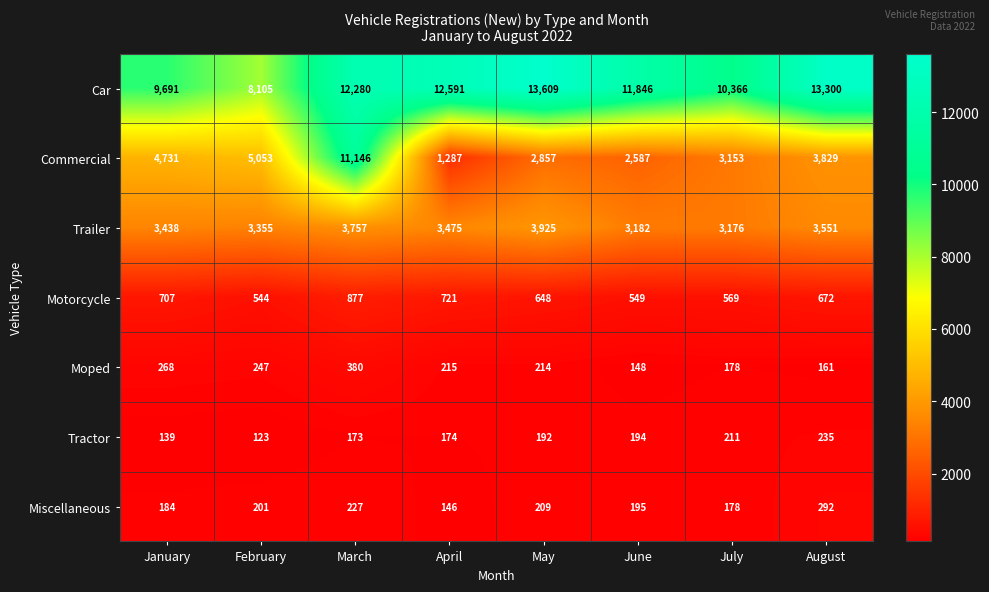

What is the difference between the Trailer values at January and February?

83